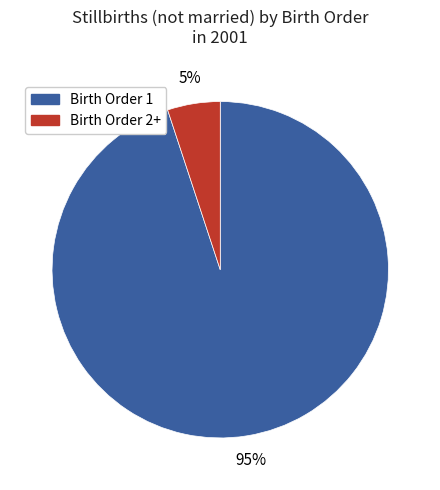

Does any single category account for the majority?

Yes